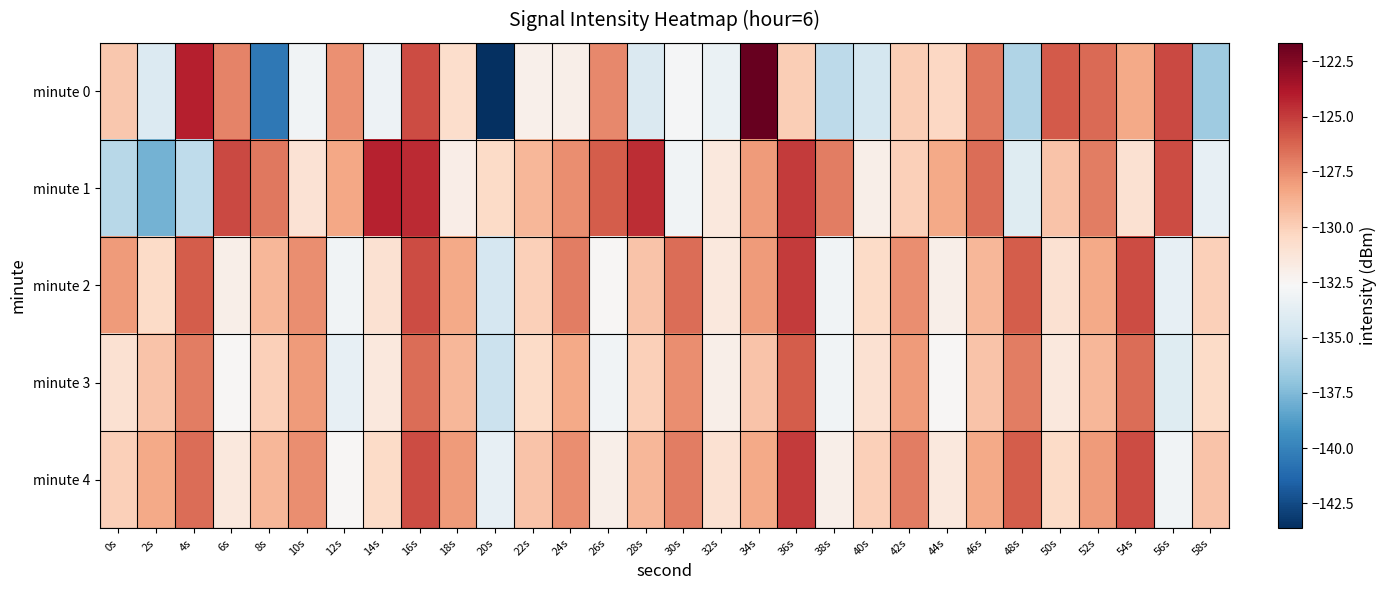

Reading right to left, what are all the values shown in this chart?

minute 0: 58s=-136.5	56s=-125.4	54s=-128.5	52s=-126.4	50s=-125.9	48s=-135.9	46s=-126.8	44s=-130.3	42s=-129.9	40s=-134.6	38s=-135.5	36s=-129.9	34s=-121.7	32s=-133.4	30s=-132.8	28s=-134.2	26s=-127.3	24s=-132.0	22s=-132.0	20s=-143.6	18s=-130.7	16s=-125.4	14s=-133.2	12s=-127.6	10s=-133.0	8s=-140.5	6s=-127.2	4s=-124.1	2s=-134.2	0s=-129.7
minute 1: 58s=-133.5	56s=-125.5	54s=-131.0	52s=-127.0	50s=-129.5	48s=-134.0	46s=-126.5	44s=-128.5	42s=-130.0	40s=-132.0	38s=-127.0	36s=-125.0	34s=-128.0	32s=-131.5	30s=-133.0	28s=-124.5	26s=-126.0	24s=-127.5	22s=-129.0	20s=-130.5	18s=-131.9	16s=-124.5	14s=-124.2	12s=-128.4	10s=-131.1	8s=-126.8	6s=-125.3	4s=-135.4	2s=-137.8	0s=-135.7
minute 2: 58s=-130.0	56s=-133.5	54s=-125.5	52s=-128.5	50s=-131.0	48s=-126.0	46s=-129.0	44s=-132.0	42s=-127.5	40s=-130.5	38s=-133.0	36s=-125.0	34s=-128.0	32s=-131.5	30s=-126.5	28s=-129.5	26s=-132.5	24s=-127.0	22s=-130.0	20s=-134.5	18s=-128.5	16s=-125.5	14s=-131.0	12s=-133.0	10s=-127.5	8s=-129.0	6s=-132.0	4s=-126.0	2s=-130.5	0s=-128.0
minute 3: 58s=-130.5	56s=-134.0	54s=-126.5	52s=-129.0	50s=-131.5	48s=-127.0	46s=-129.5	44s=-132.5	42s=-128.0	40s=-131.0	38s=-133.0	36s=-126.0	34s=-129.5	32s=-132.0	30s=-127.5	28s=-130.0	26s=-133.0	24s=-128.5	22s=-130.5	20s=-135.0	18s=-129.0	16s=-126.5	14s=-131.5	12s=-133.5	10s=-128.0	8s=-130.0	6s=-132.5	4s=-127.0	2s=-129.5	0s=-131.0
minute 4: 58s=-129.5	56s=-133.0	54s=-125.5	52s=-128.0	50s=-130.5	48s=-126.0	46s=-128.5	44s=-131.5	42s=-127.0	40s=-130.0	38s=-132.0	36s=-125.0	34s=-128.5	32s=-131.0	30s=-127.0	28s=-129.0	26s=-132.0	24s=-127.5	22s=-129.5	20s=-133.5	18s=-128.0	16s=-125.5	14s=-130.5	12s=-132.5	10s=-127.5	8s=-129.0	6s=-131.5	4s=-126.5	2s=-128.5	0s=-130.0